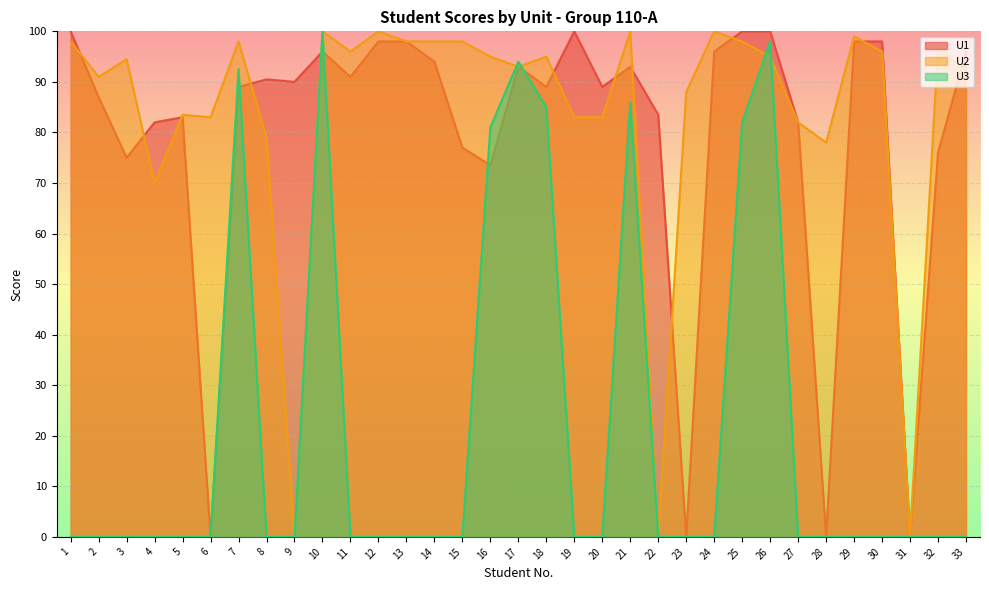

Which series changed the most between 7 and 29?

U3